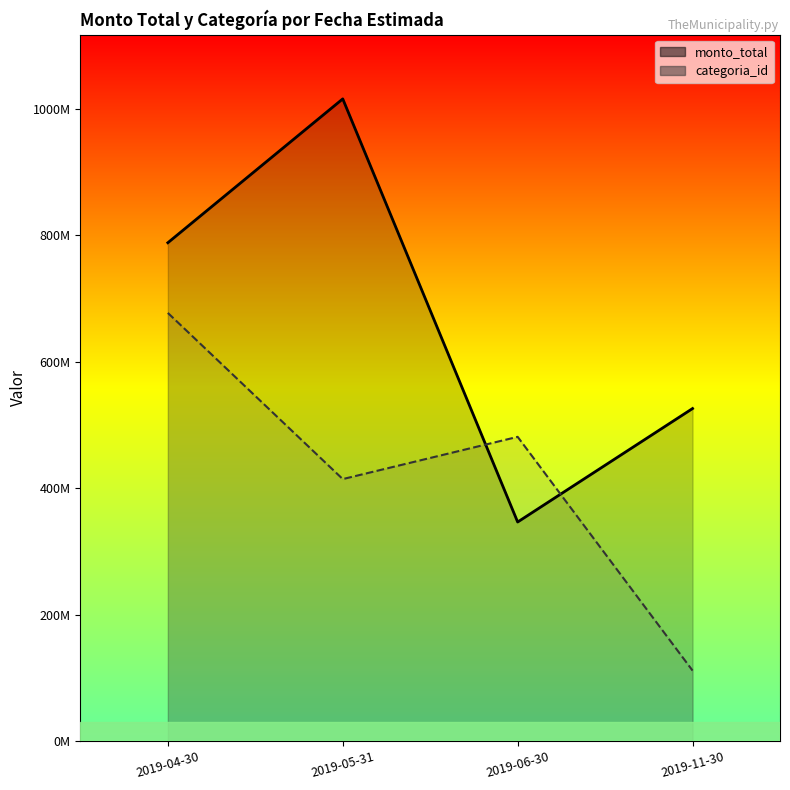

Is it true that categoria_id equals 893565700.4 at 2019-04-30?

False